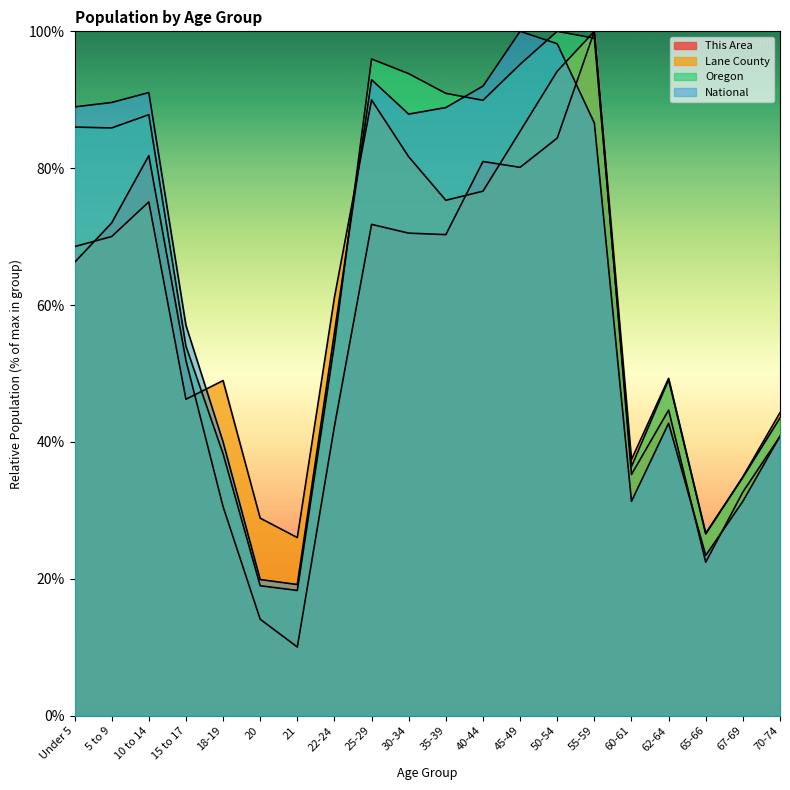

Rank the series by their maximum value, from highest to lowest.

This Area, Lane County, Oregon, National